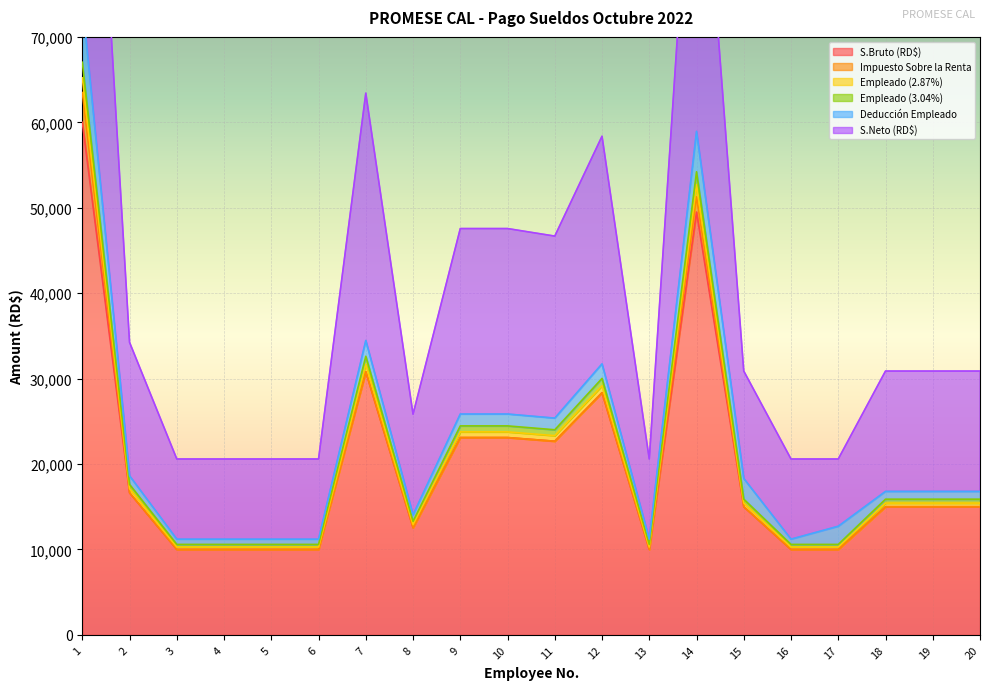

What is the lowest value of the S.Bruto (RD$) series?

10000.0